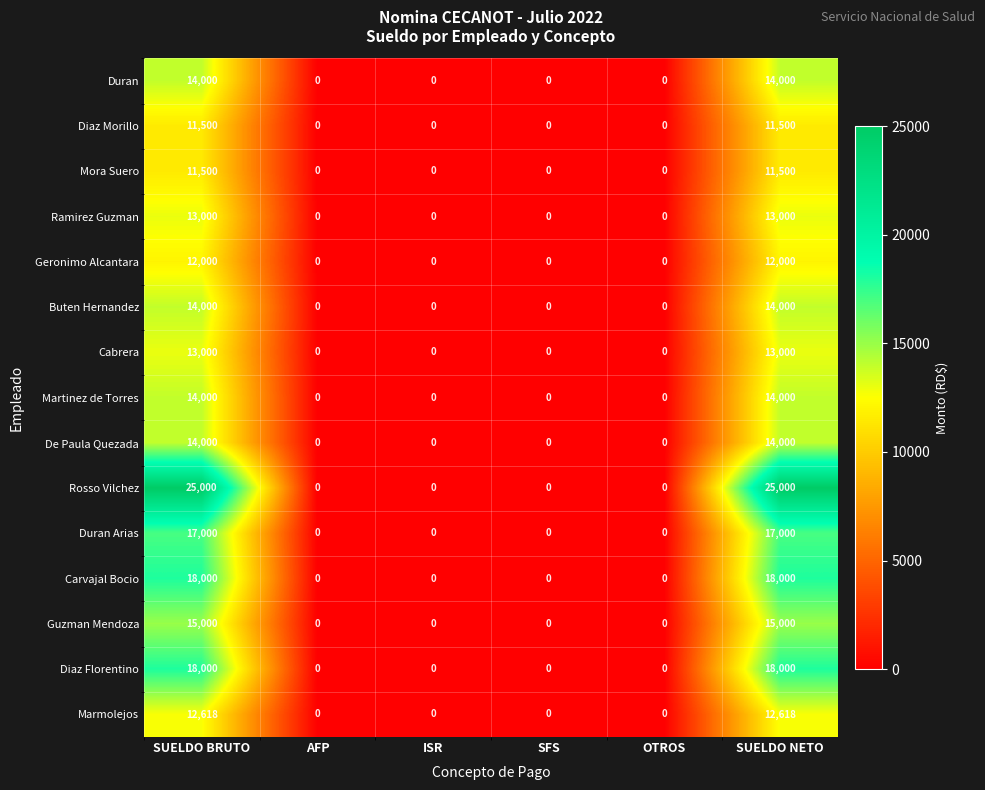

What is the approximate value of Diaz Morillo at SUELDO NETO?

11500